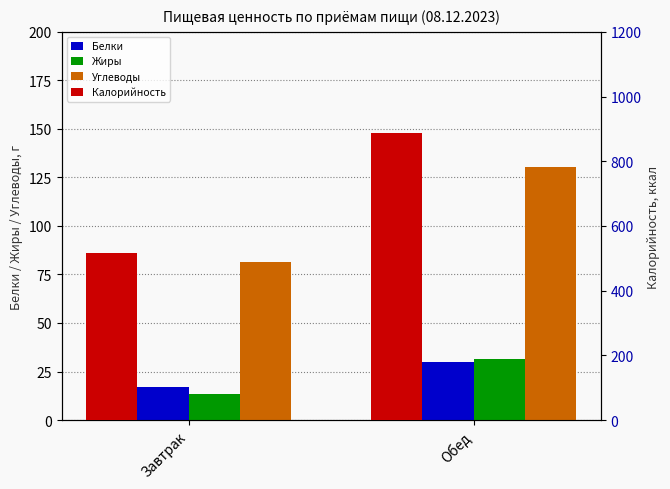

The Белки series shows 29.9 at Обед. True or false?

True